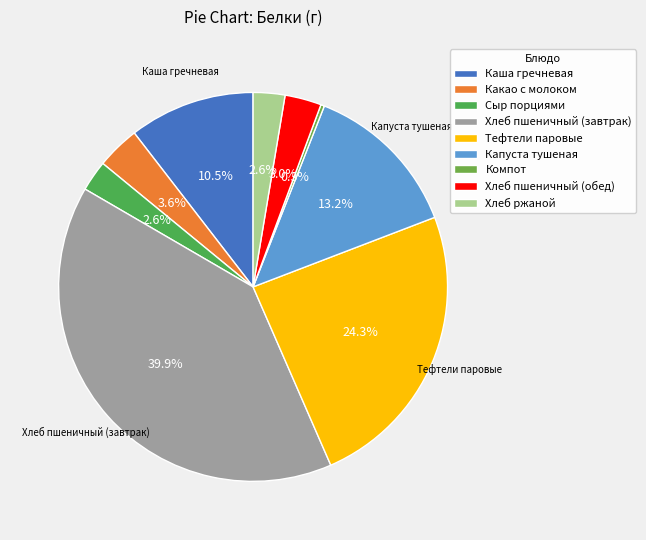

Count the number of slices in the pie.

9